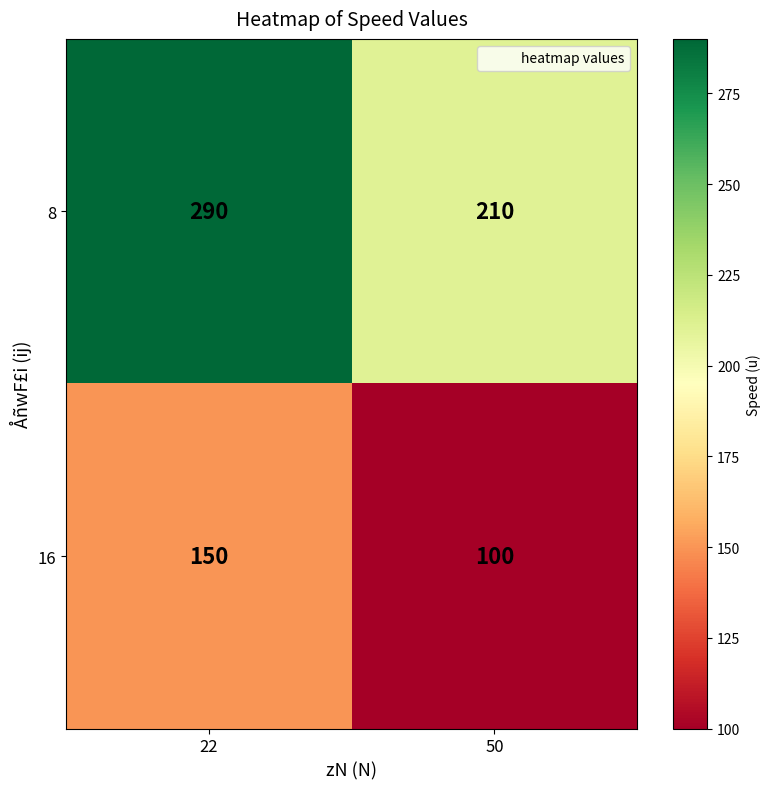

What is the total value across all series at 22?

440